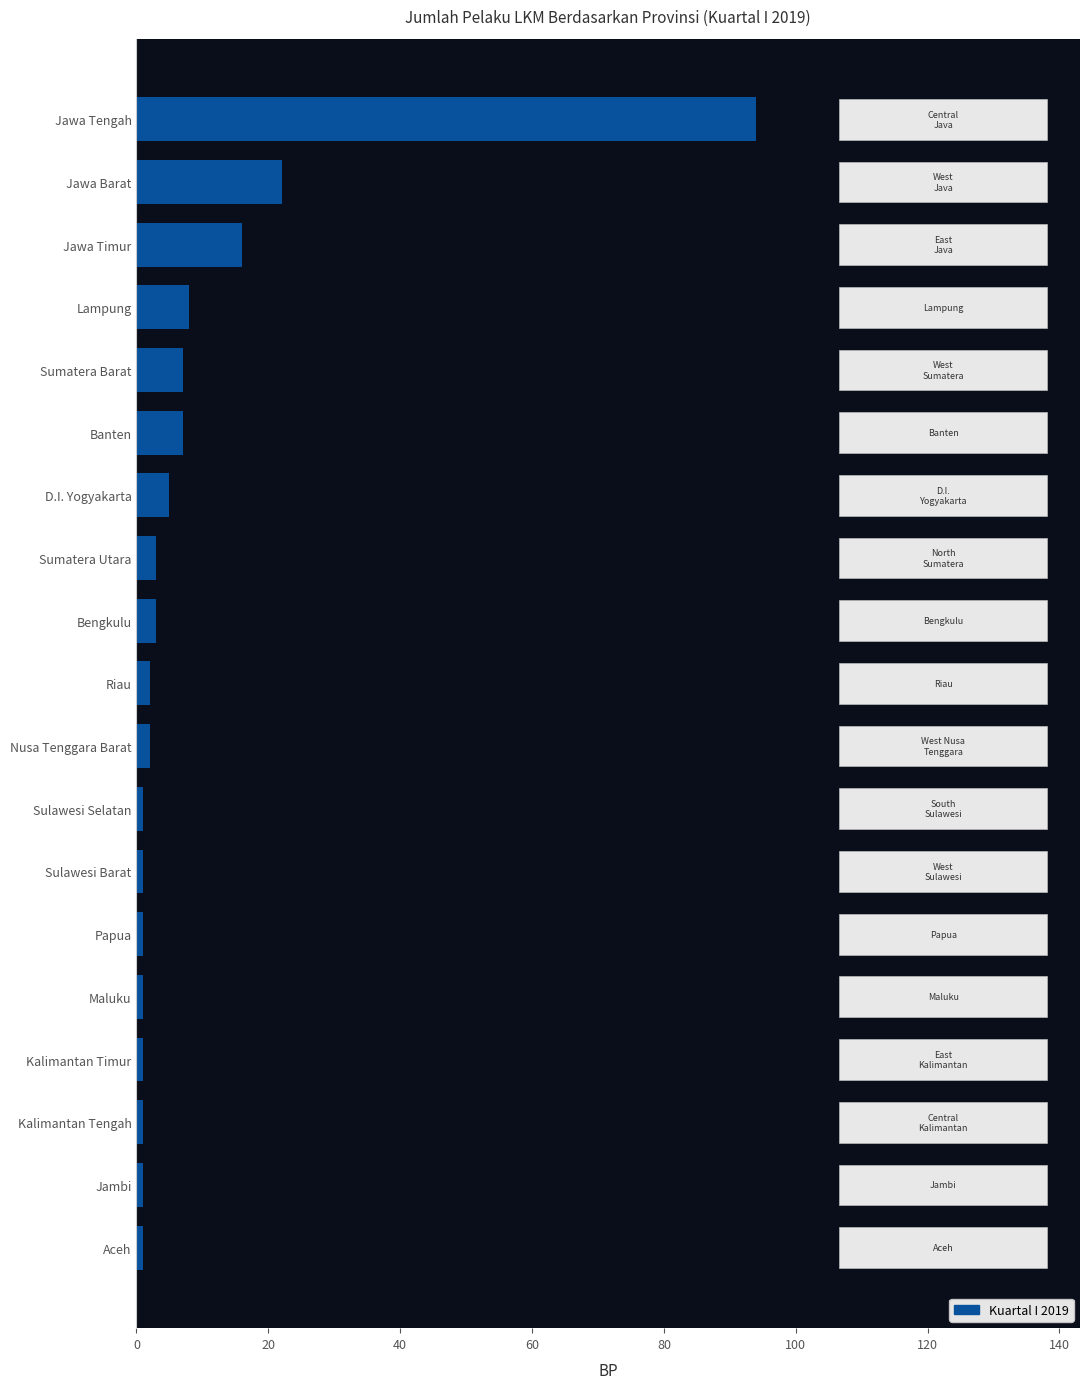

What is the average value?

9